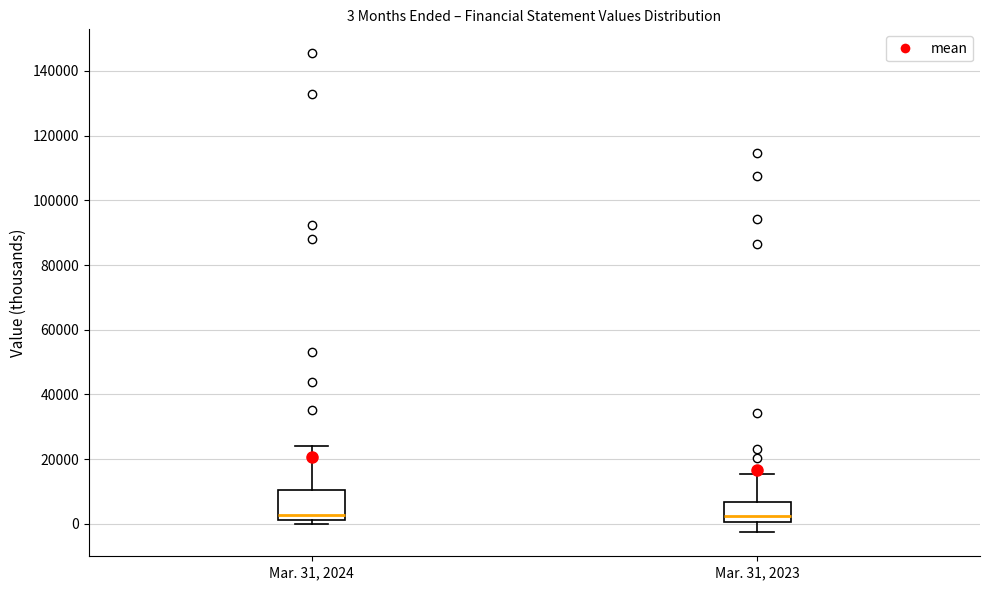

Comparing the boxes themselves (not the whiskers), which one is the tallest?

Mar. 31, 2024